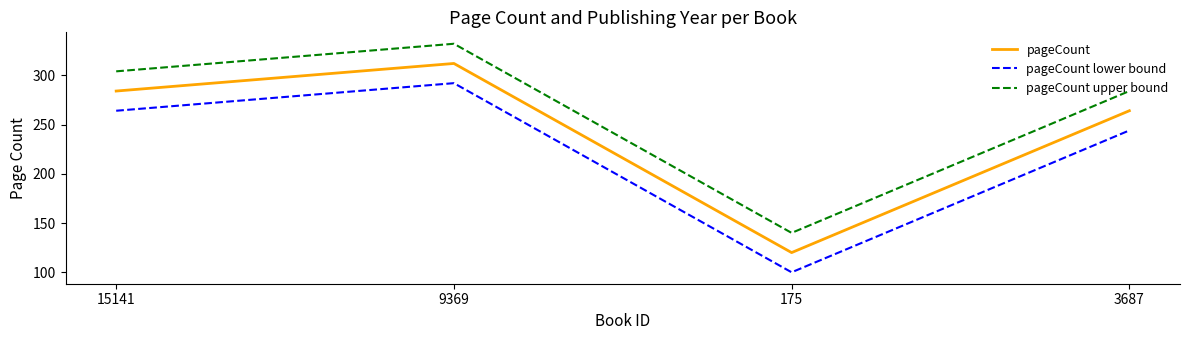

What are all the series names shown in the legend?

pageCount, pageCount lower bound, pageCount upper bound